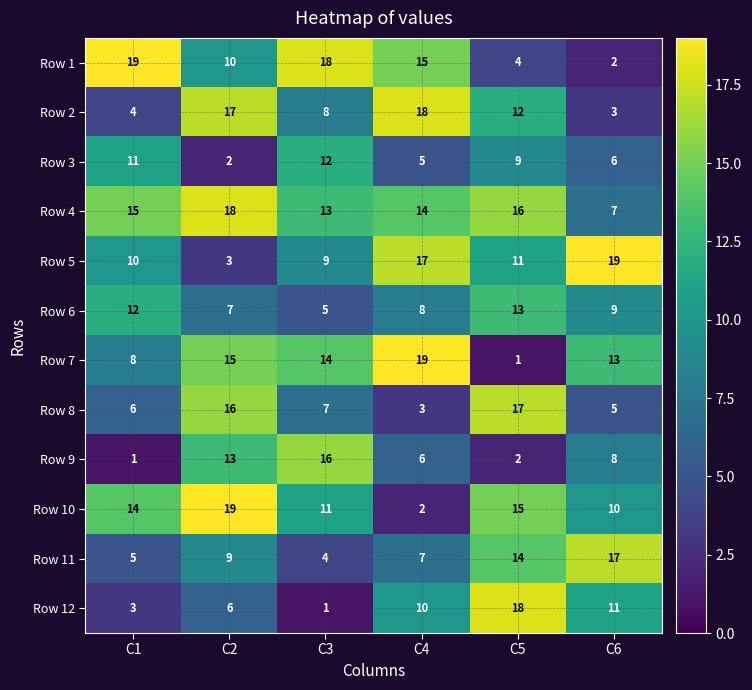

What is the average value of the Row 7 series?

12